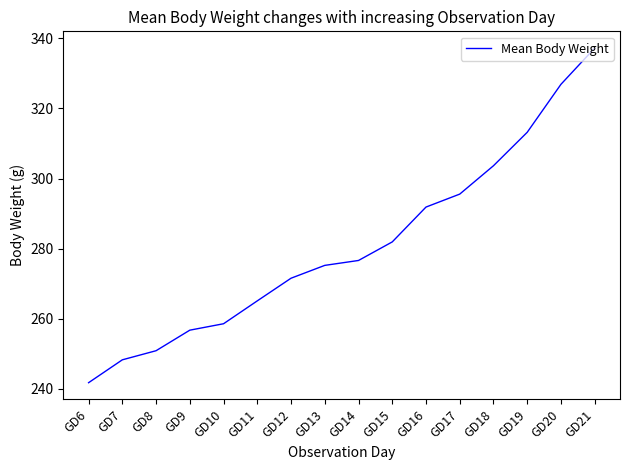

True or false: the data shows 265.1 at GD11.

True